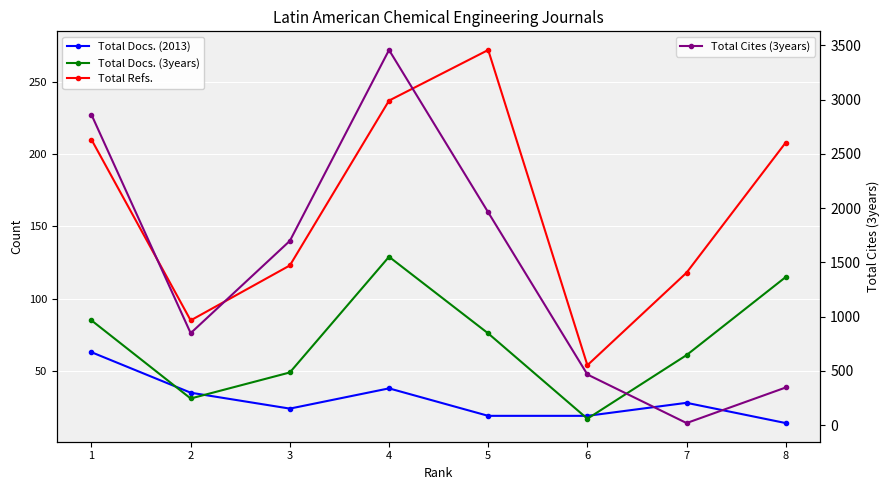

What is the value of the Total Cites (3years) point at the 4th from the left?

3458